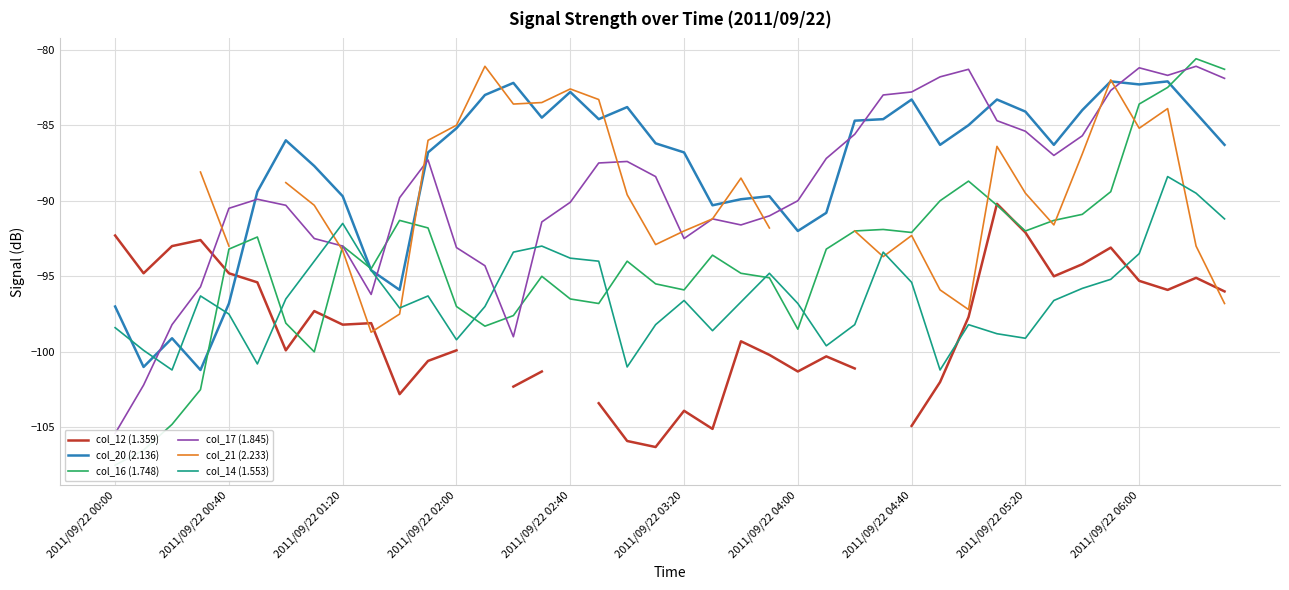

How many interior local peaks does the col_16 (1.748) series have?

9